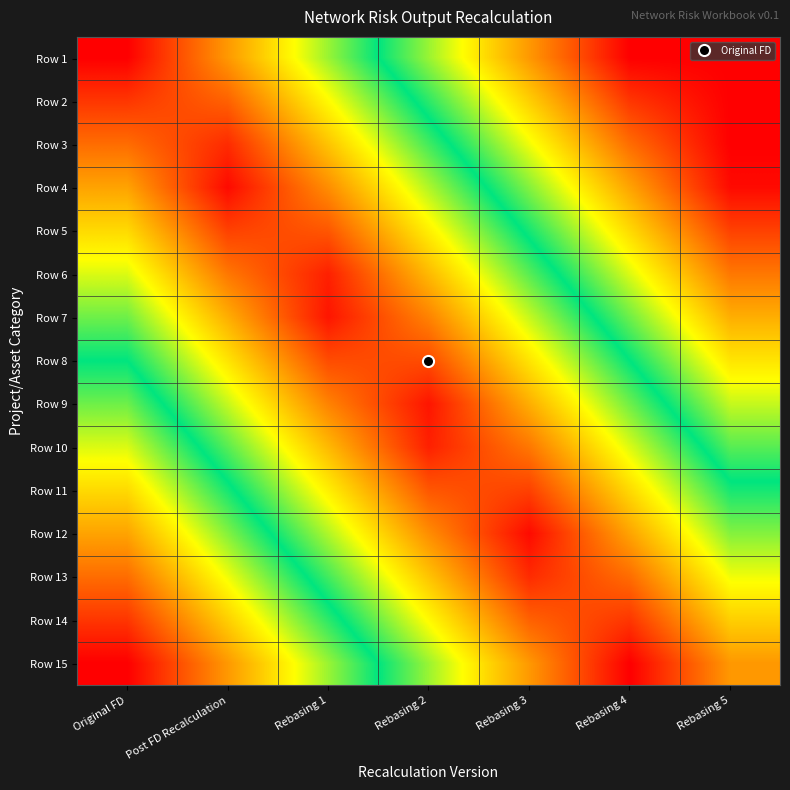

At which category is the sum across all series the highest?

Rebasing 1